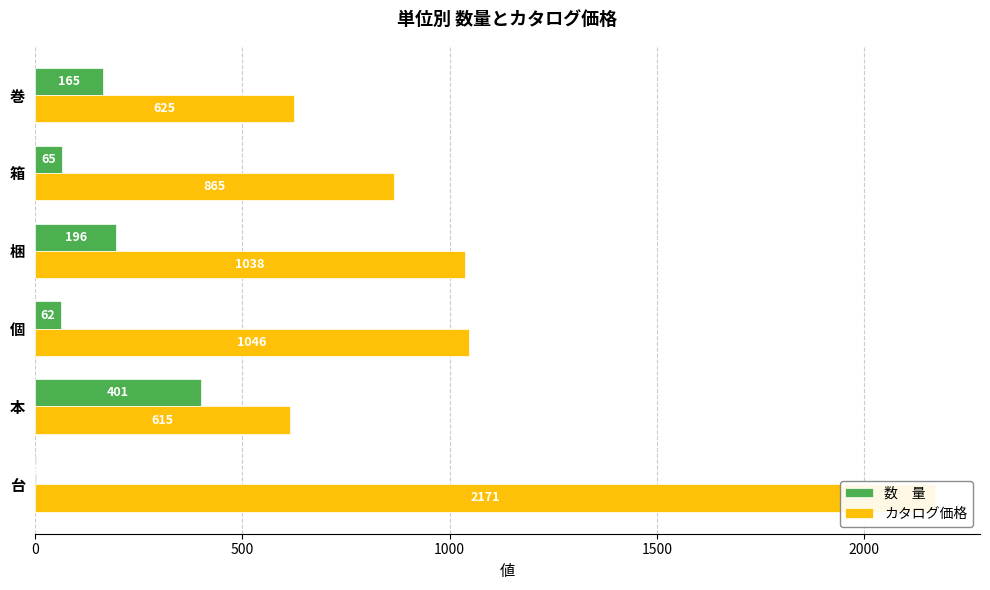

Reading right to left, extract all data points from this chart.

数　量: 165	65	196	62	401	3
カタログ価格: 625	865	1038	1046	615	2171